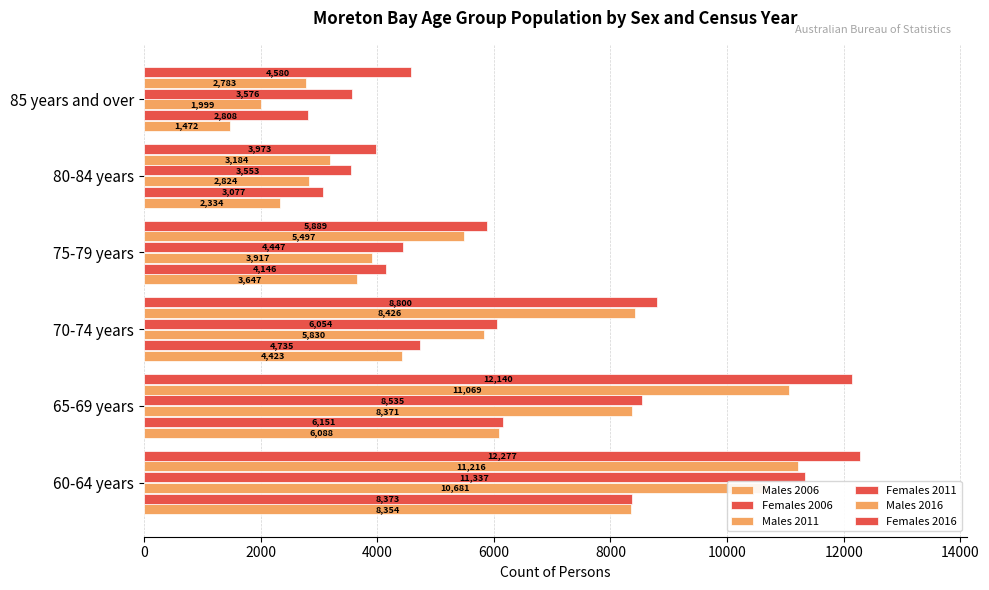

How many data points in Females 2006 are less than 4735?

3